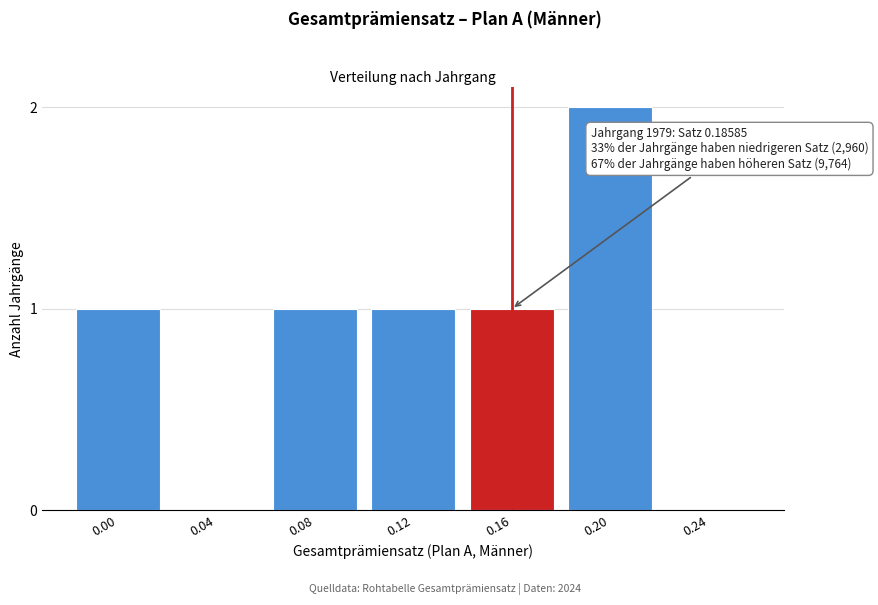

Reading left to right, list all the values displayed in this chart.

0.00=1	0.04=0	0.08=1	0.12=1	0.16=1	0.20=2	0.24=0